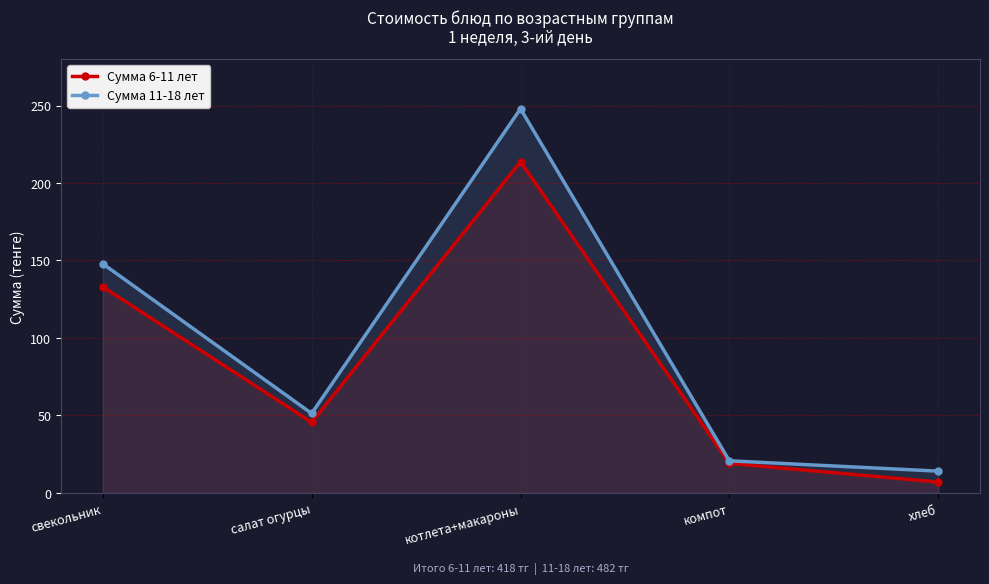

What is the sum of the Сумма 11-18 лет values at хлеб and компот?

34.8